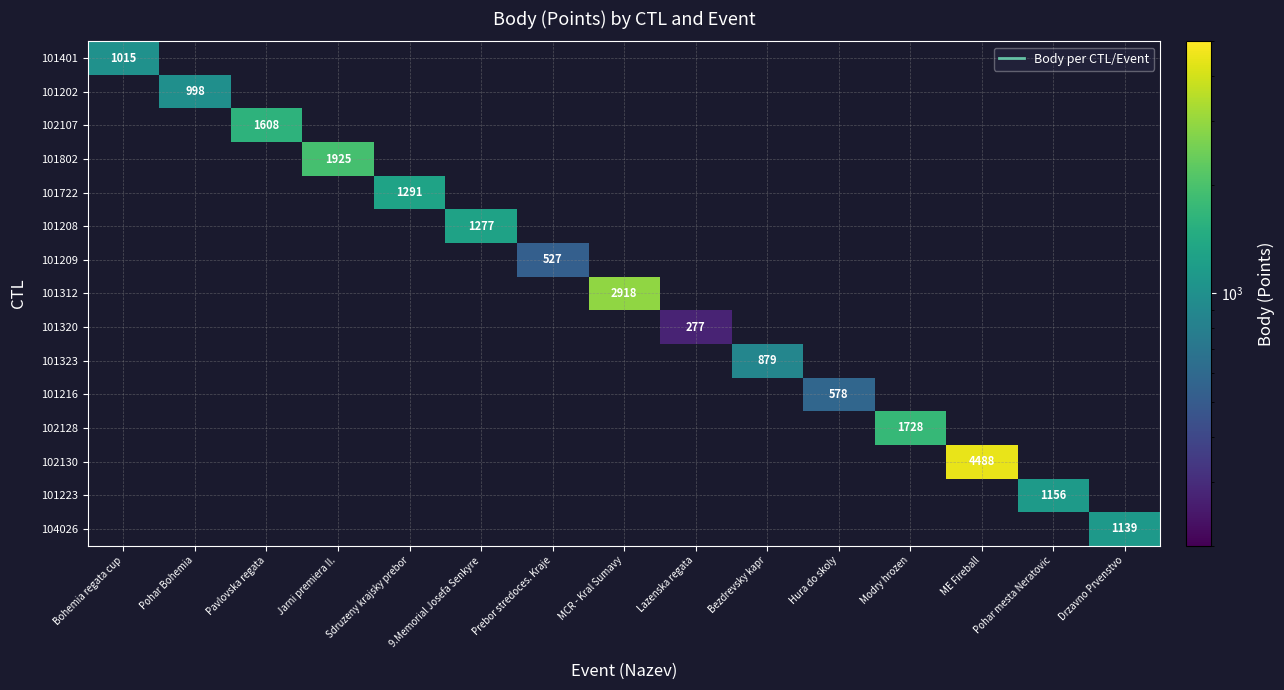

At how many categories does at least one series exceed 1491?

5